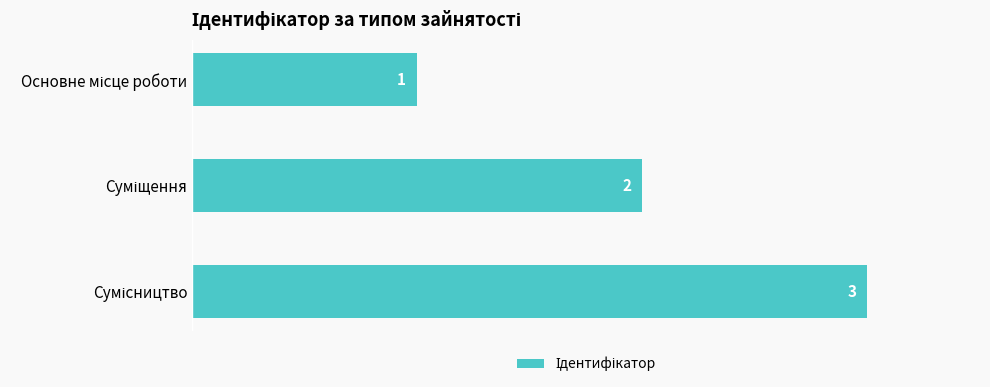

How many values are between 1 and 3?

3